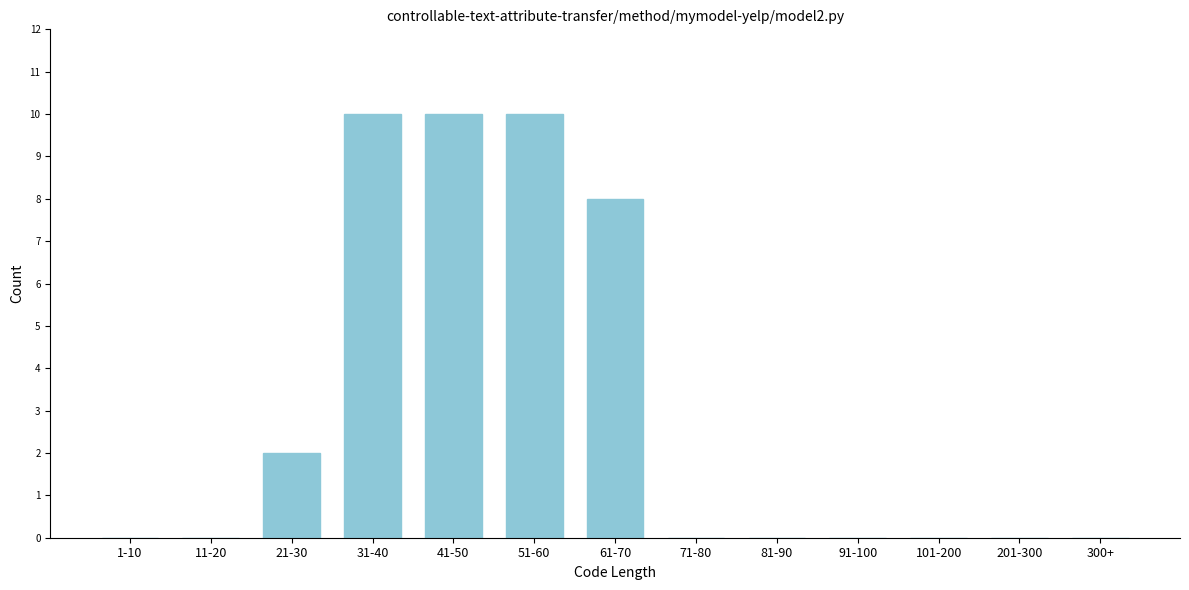

Reading left to right, what are all the values shown in this chart?

1-10=0	11-20=0	21-30=2	31-40=10	41-50=10	51-60=10	61-70=8	71-80=0	81-90=0	91-100=0	101-200=0	201-300=0	300+=0